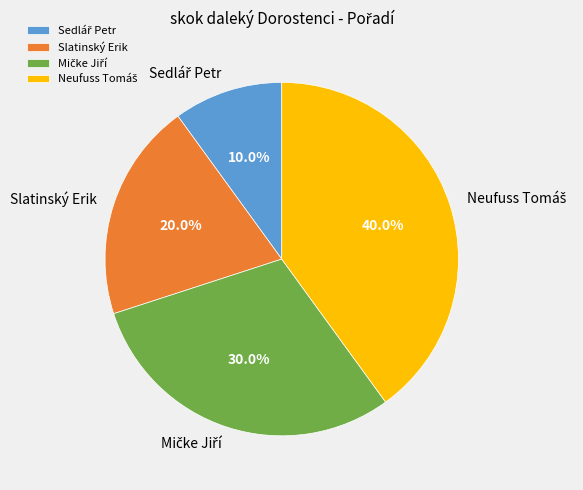

How many slices are in this pie chart?

4